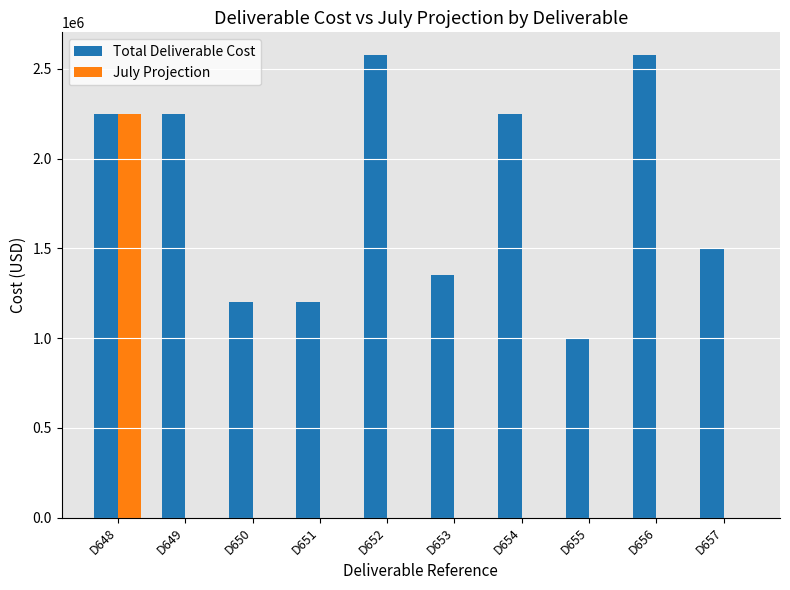

What value does the Total Deliverable Cost series have at D652?

2574100